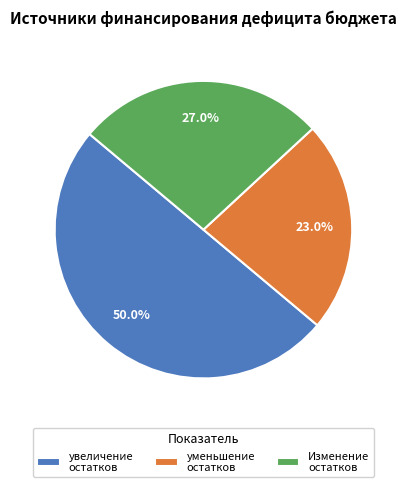

Between Изменение остатков and увеличение остатков, which is larger?

увеличение остатков